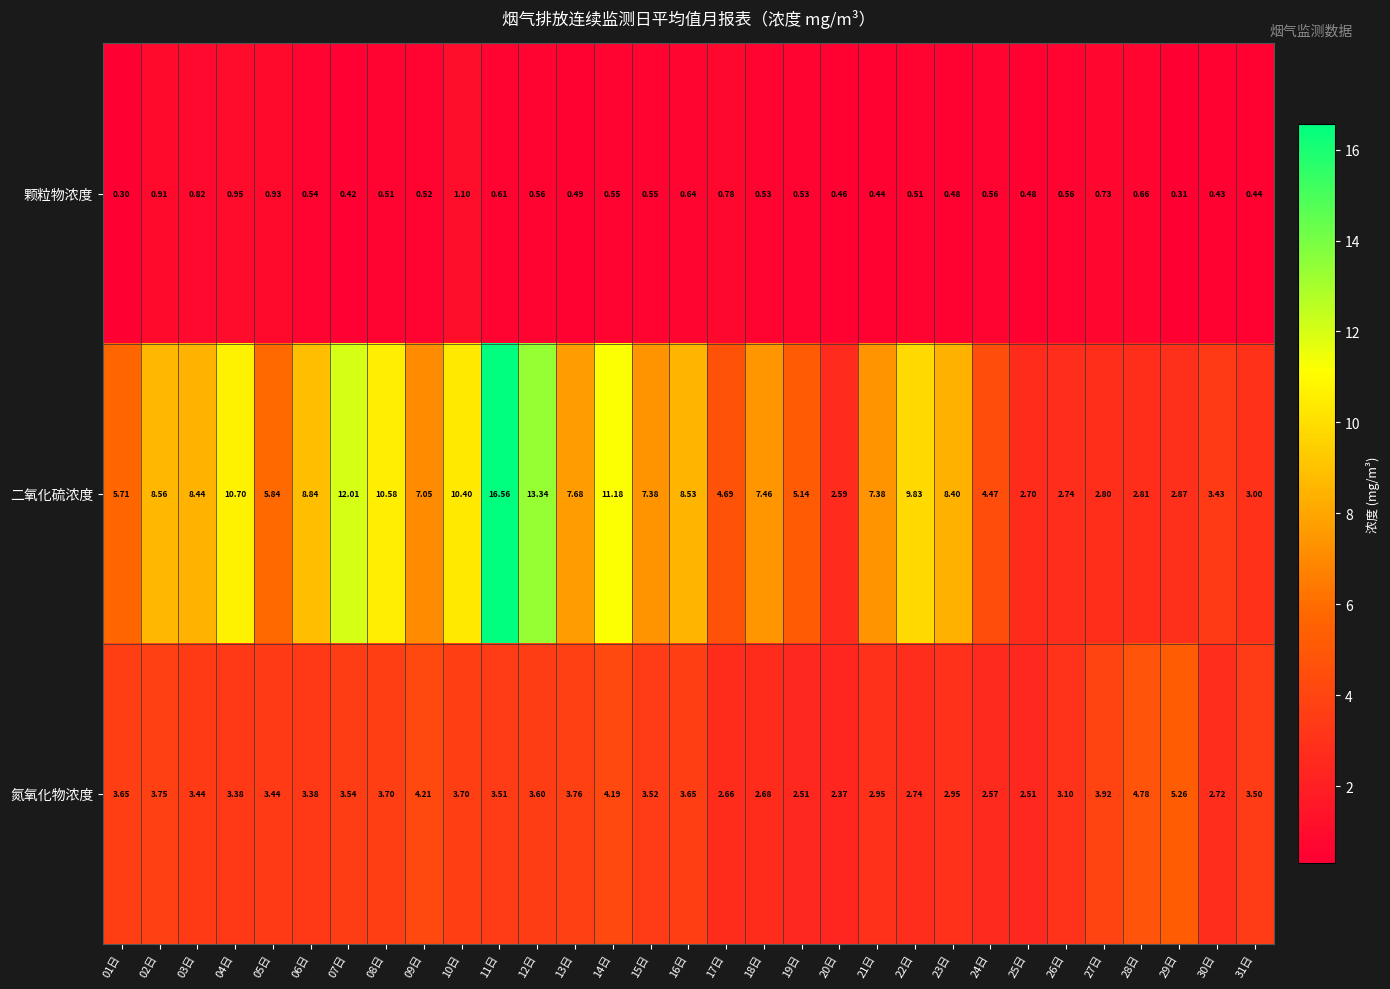

At 05日, list the series in order from largest to smallest.

二氧化硫浓度, 氮氧化物浓度, 颗粒物浓度